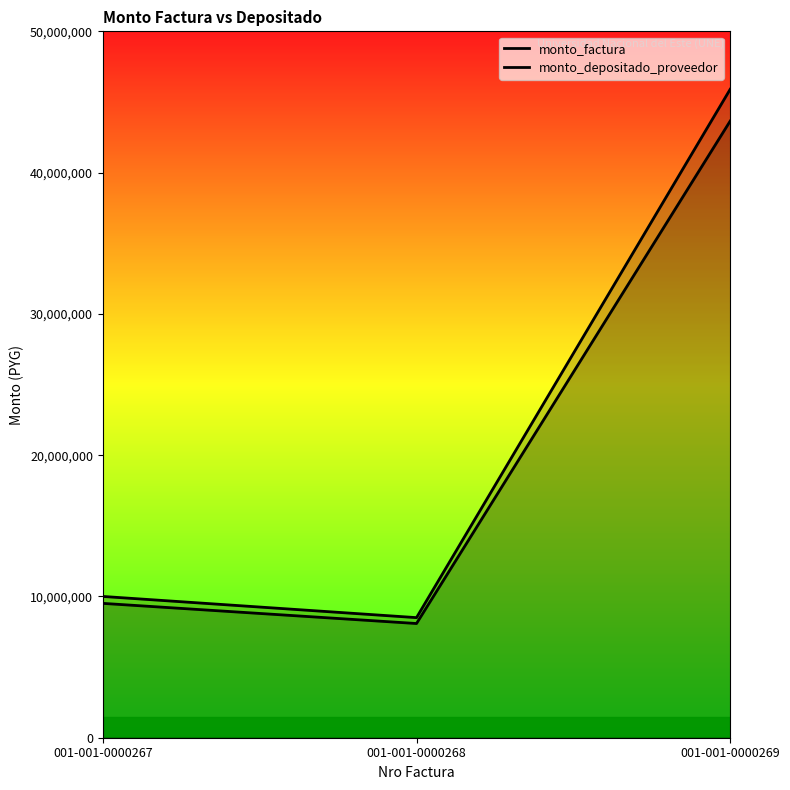

Reading left to right, transcribe all the data shown in this chart.

monto_factura: 001-001-0000267=10000000	001-001-0000268=8500000	001-001-0000269=45900000
monto_depositado_proveedor: 001-001-0000267=9509819	001-001-0000268=8083346	001-001-0000269=43650066